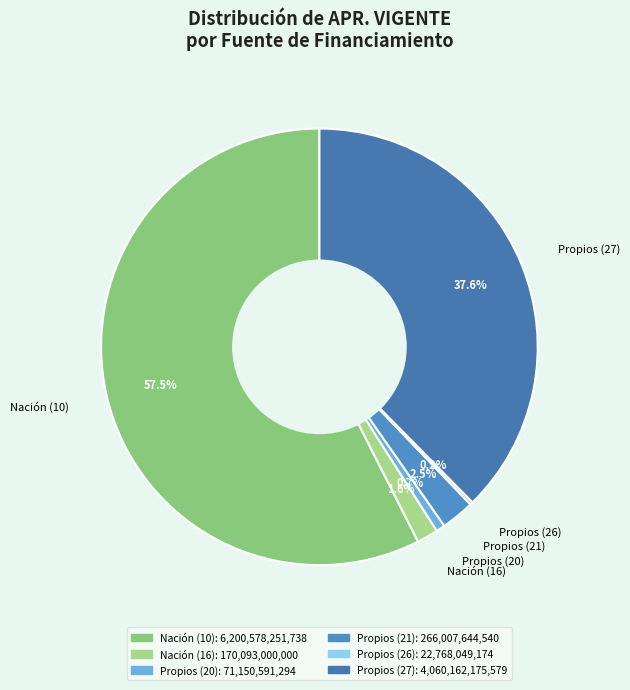

To the nearest percent, what percentage of the pie is Propios (27)?

38%